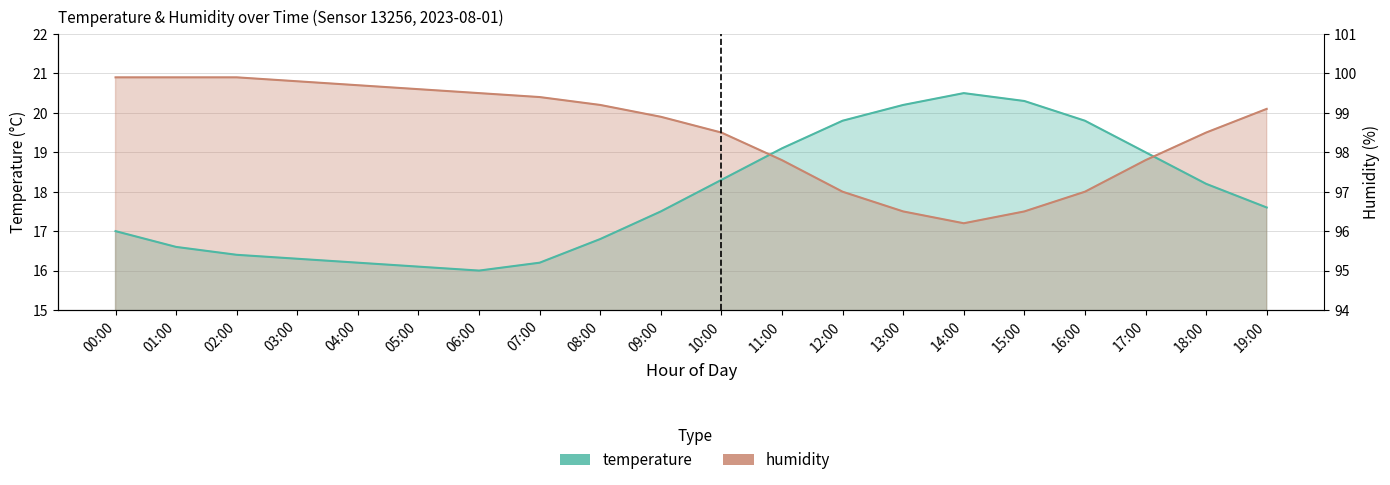

How many intersections are there between humidity and temperature?

2